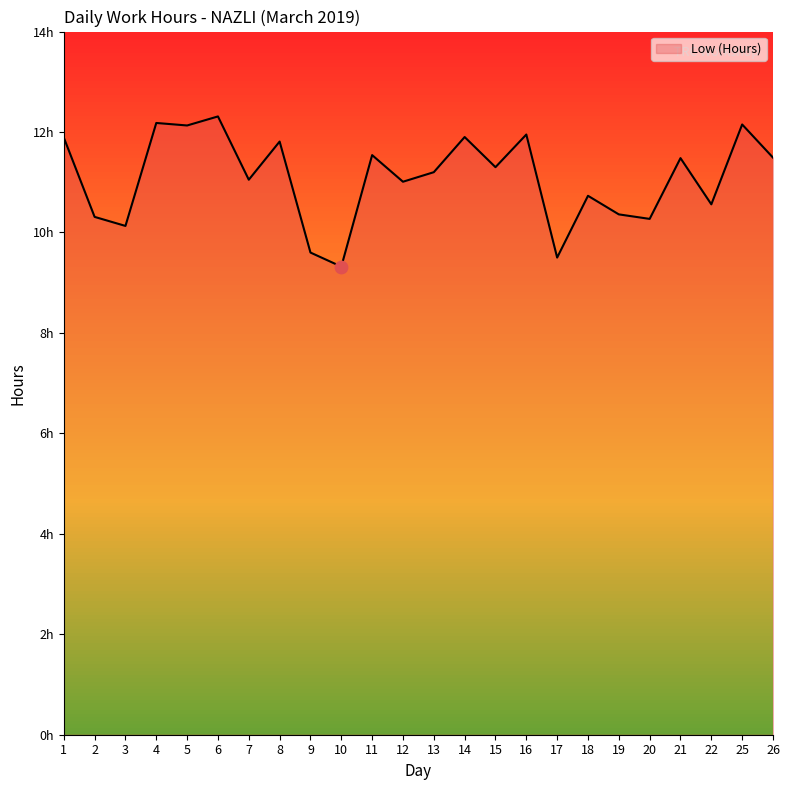

Which has a higher value, 20 or 7?

7